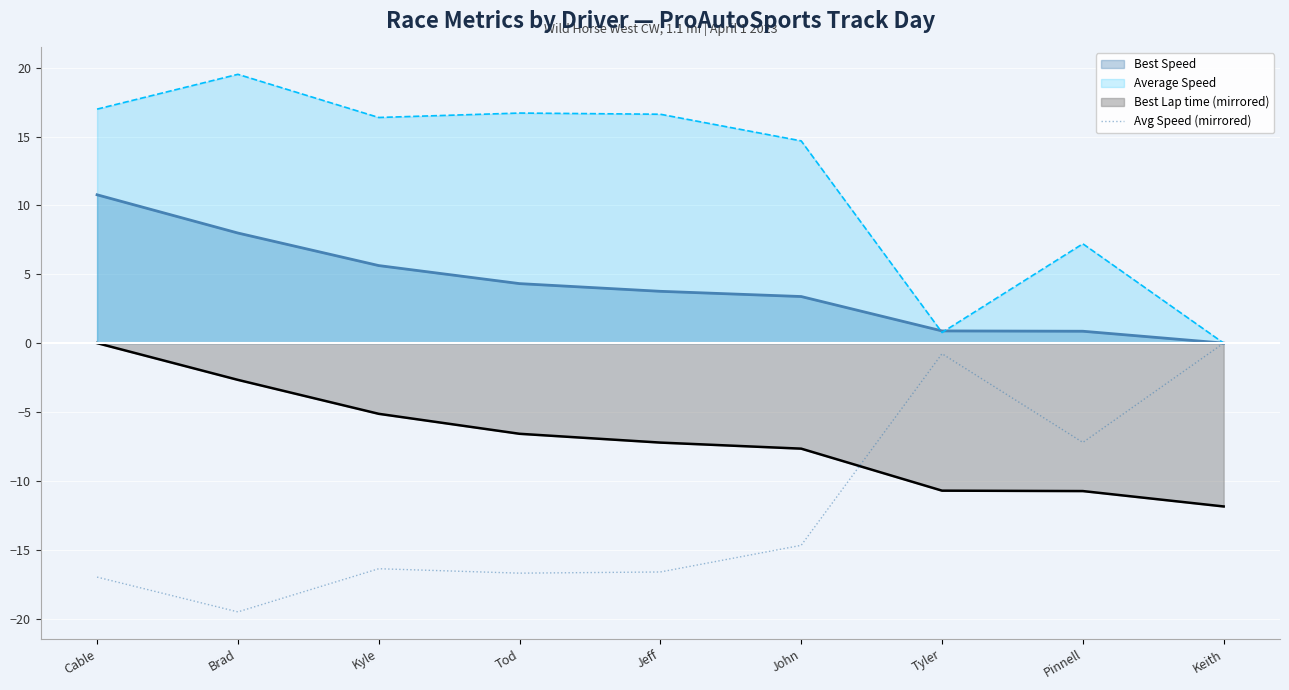

At Pinnell, list the series in order from largest to smallest.

Average Speed, Best Speed, Avg Speed (mirrored), Best Lap time (mirrored)